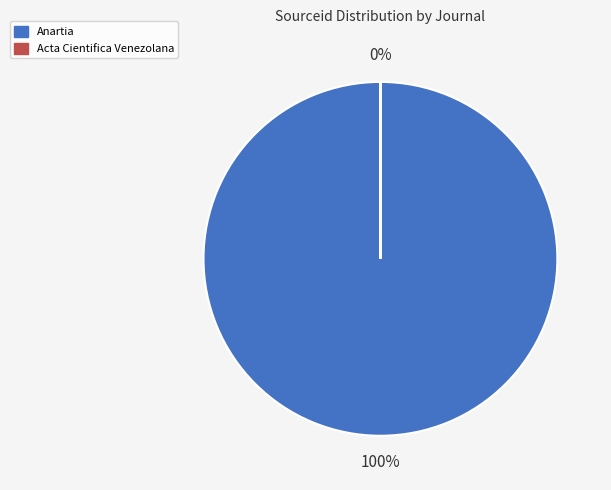

To the nearest percent, what percentage of the pie is Anartia?

100%